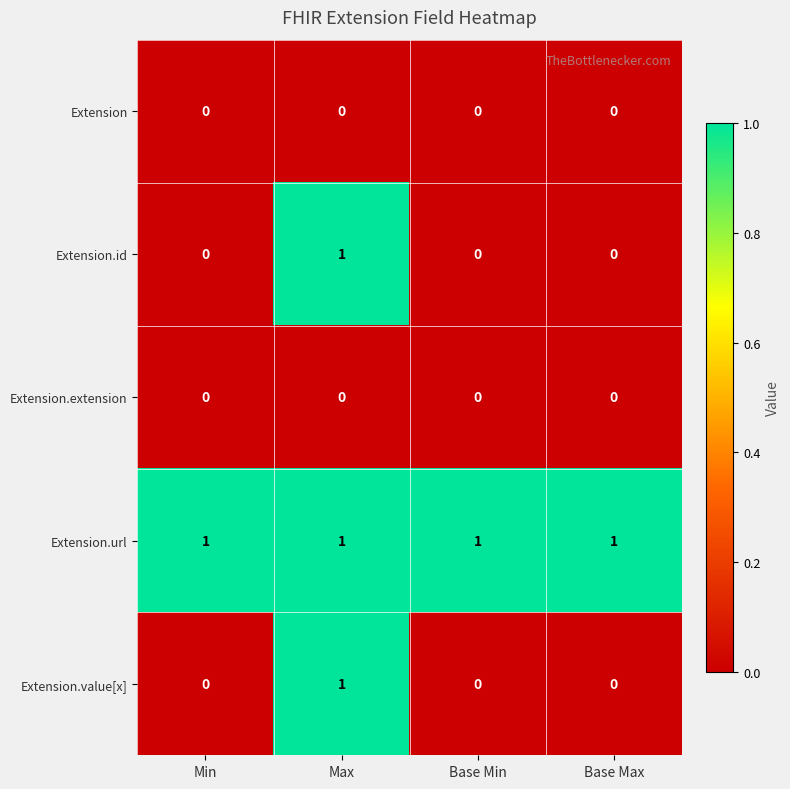

Which category has the highest value in the Extension.value[x] series?

Max